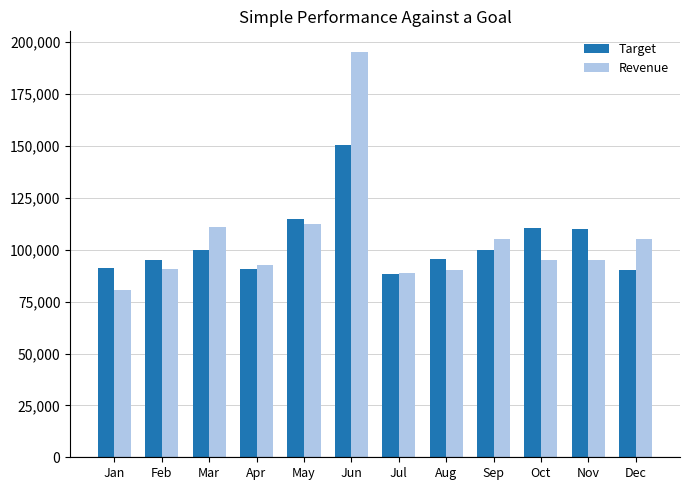

The value of Revenue at Jul is 89025. True or false?

True